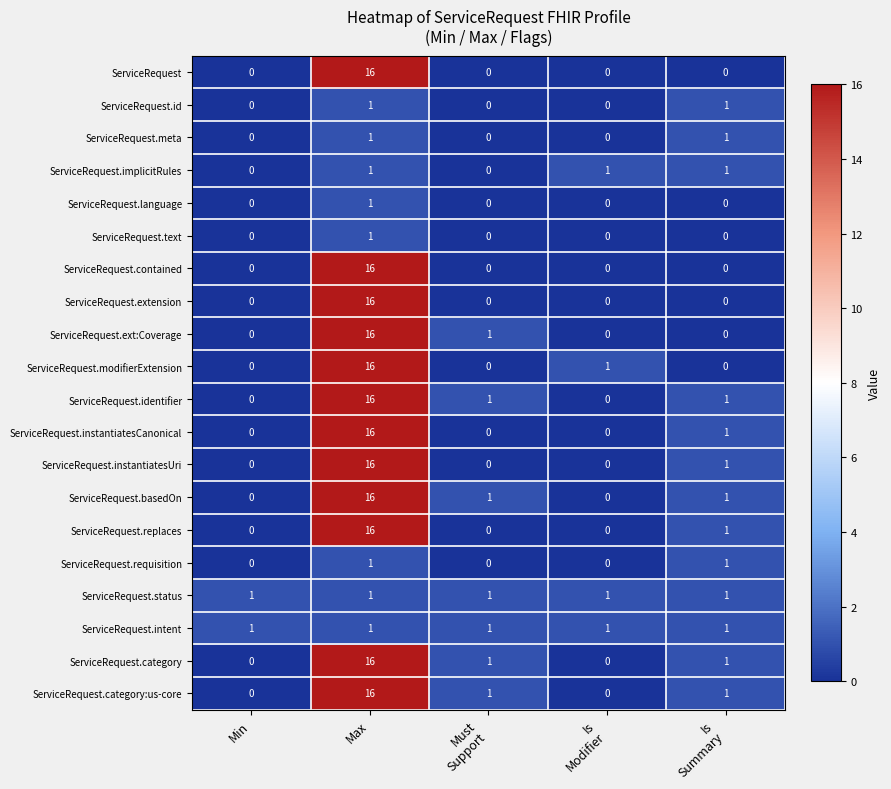

What is the total value across all series at Max?

200